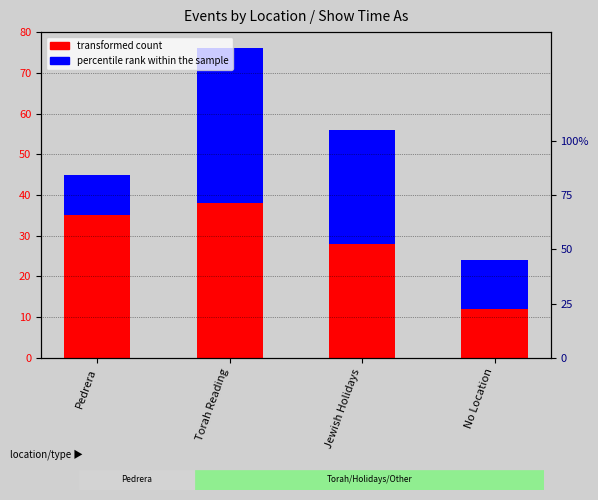

Are the bars horizontal?

No